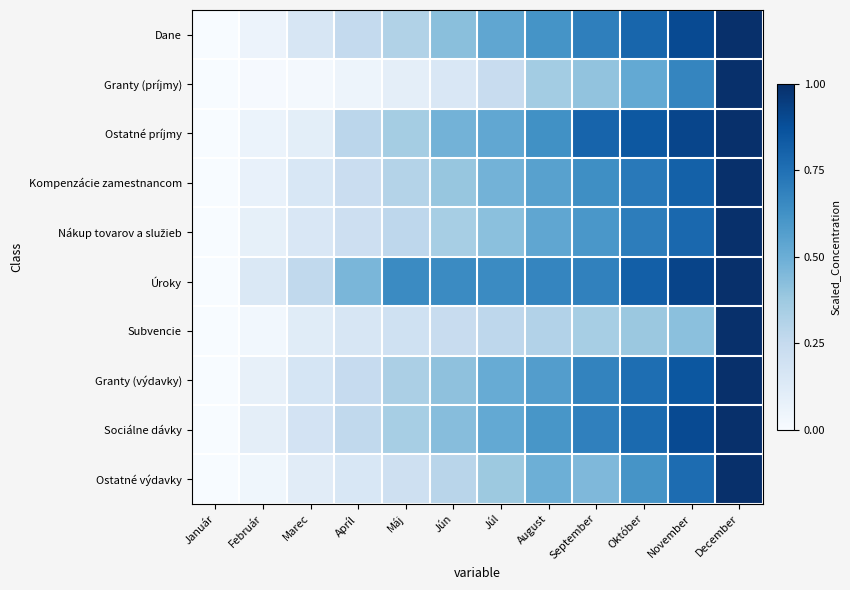

Which series has the largest total across all categories?

Úroky